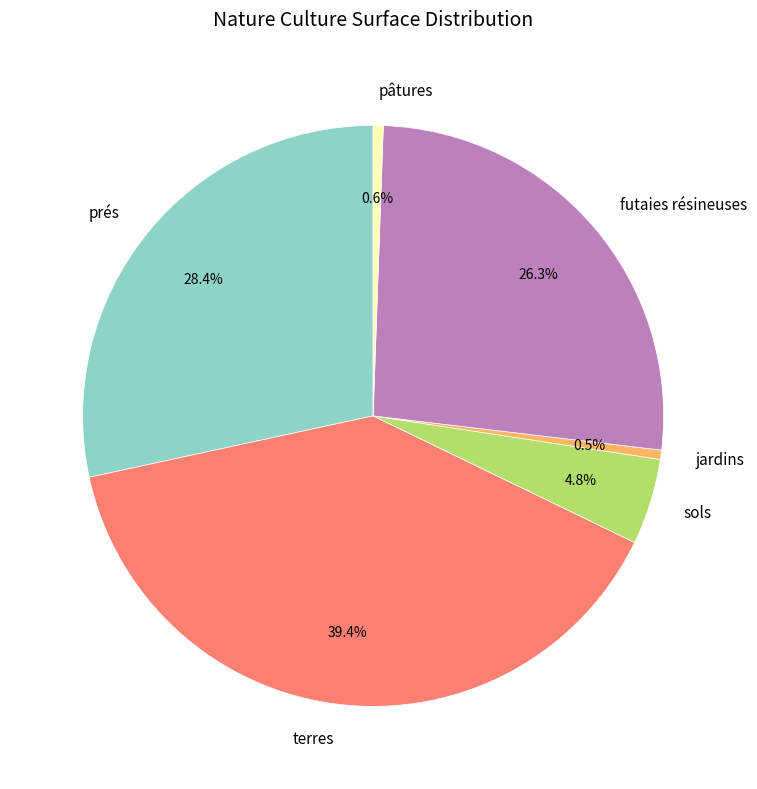

How much of the chart is everything except prés?

71.6%